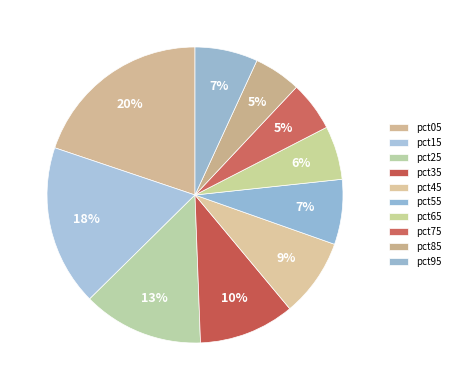

How many slices are in this pie chart?

10